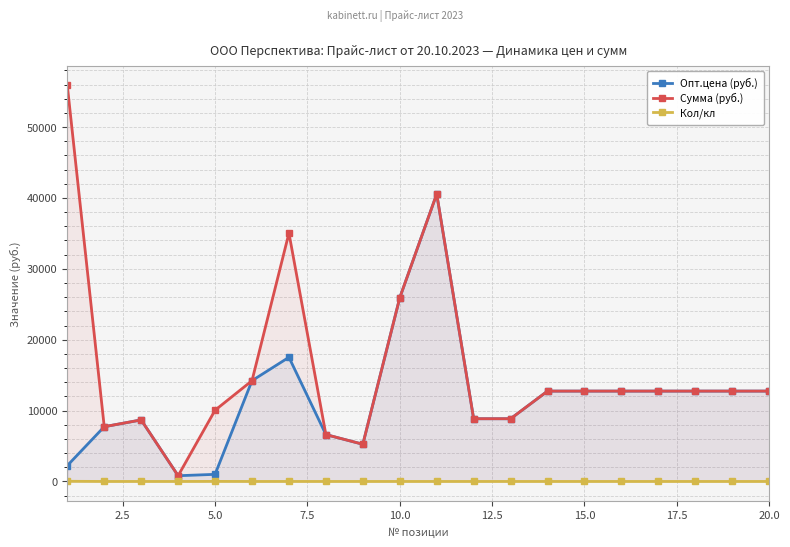

Which series has the largest total across all categories?

Сумма (руб.)